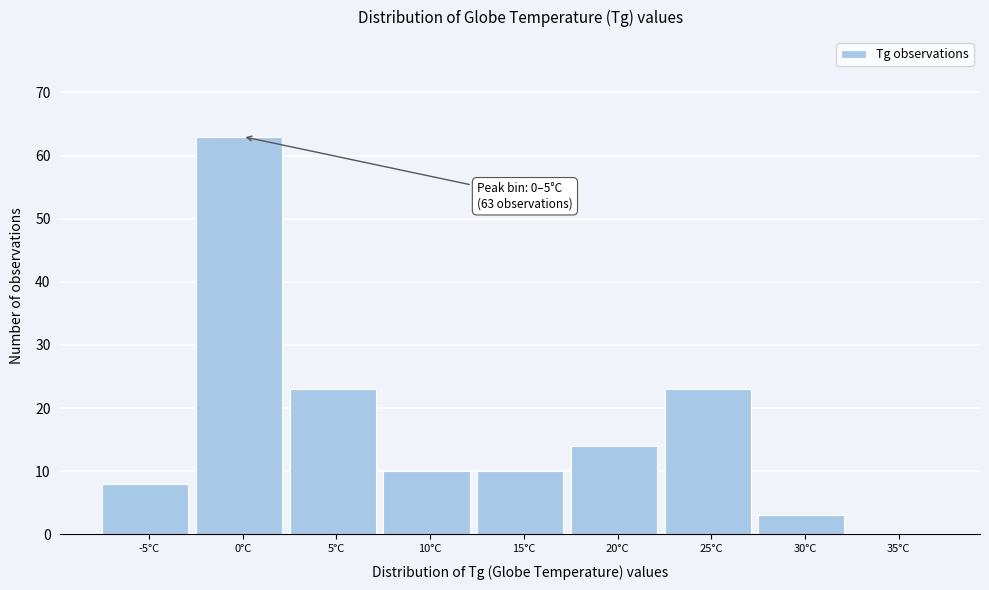

Reading left to right, list all the values displayed in this chart.

-5°C=8	0°C=63	5°C=23	10°C=10	15°C=10	20°C=14	25°C=23	30°C=3	35°C=0